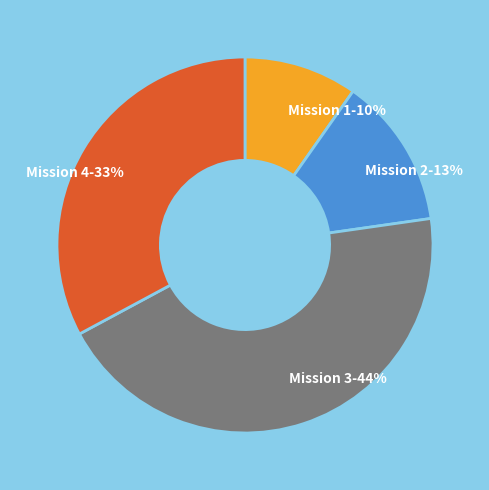

Which category has the smallest portion of the pie?

Mission 1